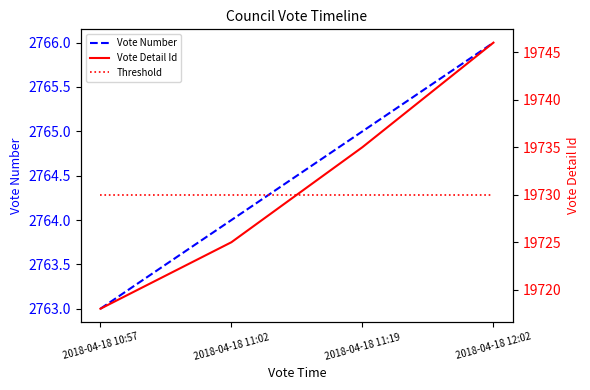

At which label does Vote Detail Id reach its peak?

2018-04-18 12:02